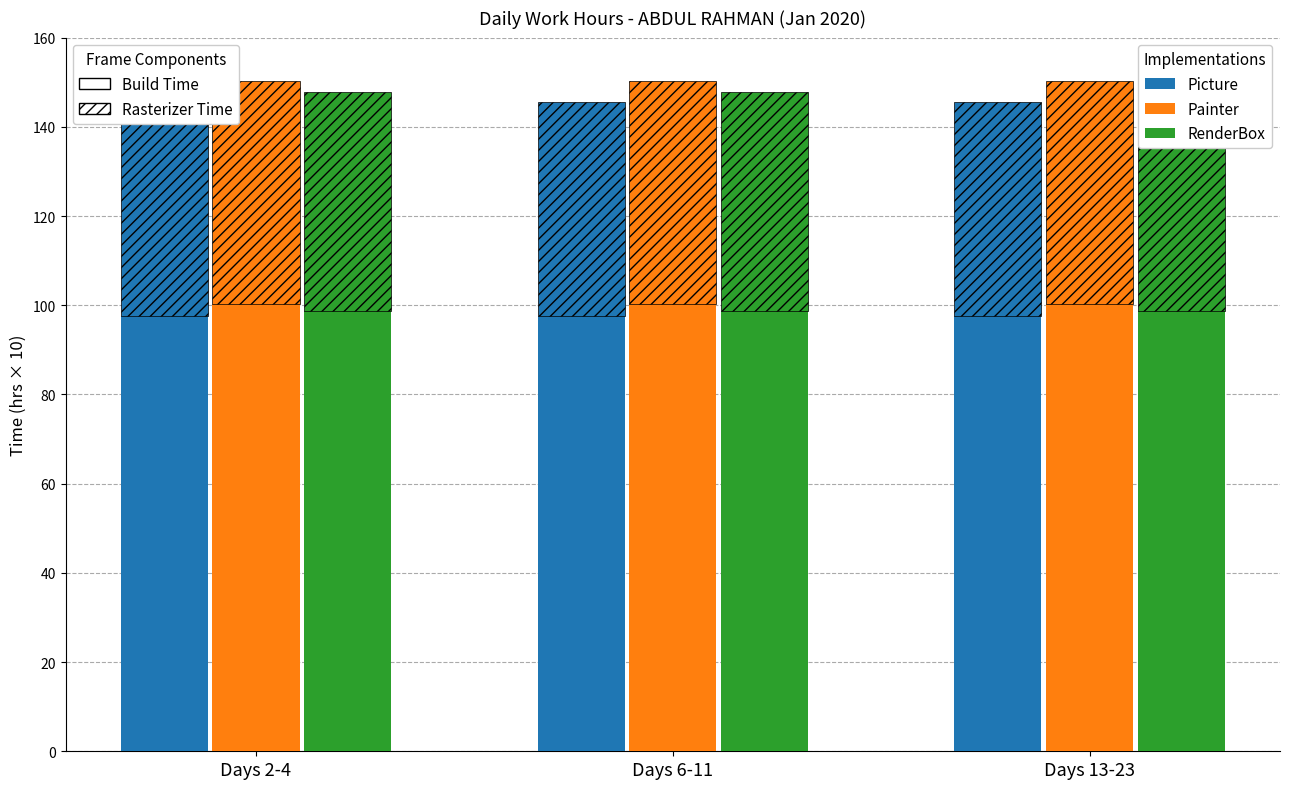

Are the bars grouped side by side (vs. stacked)?

Yes